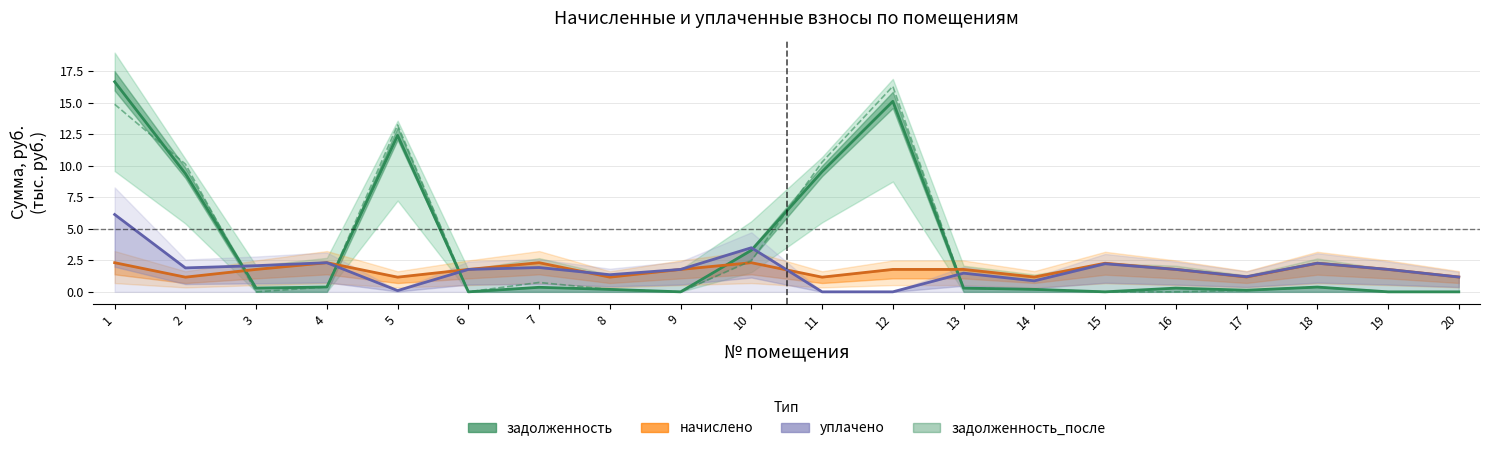

What is the spread (max minus min) of values at 14?

1.0